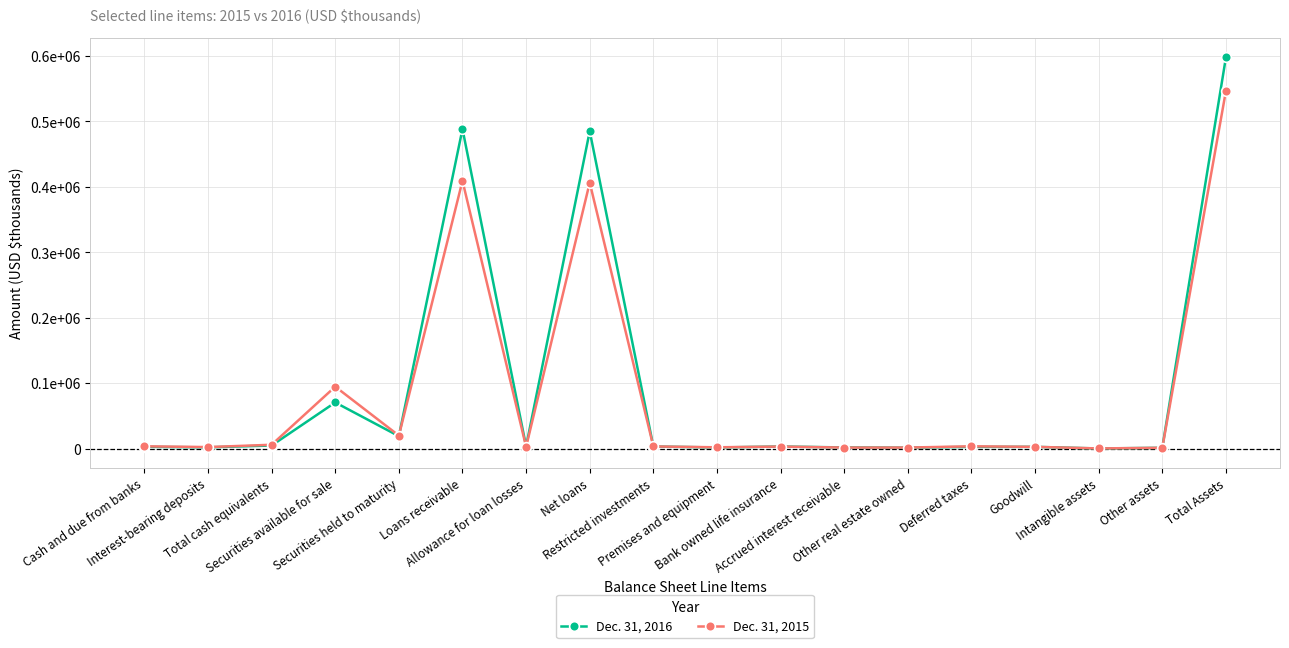

Which series has the largest range (max minus min)?

Dec. 31, 2016